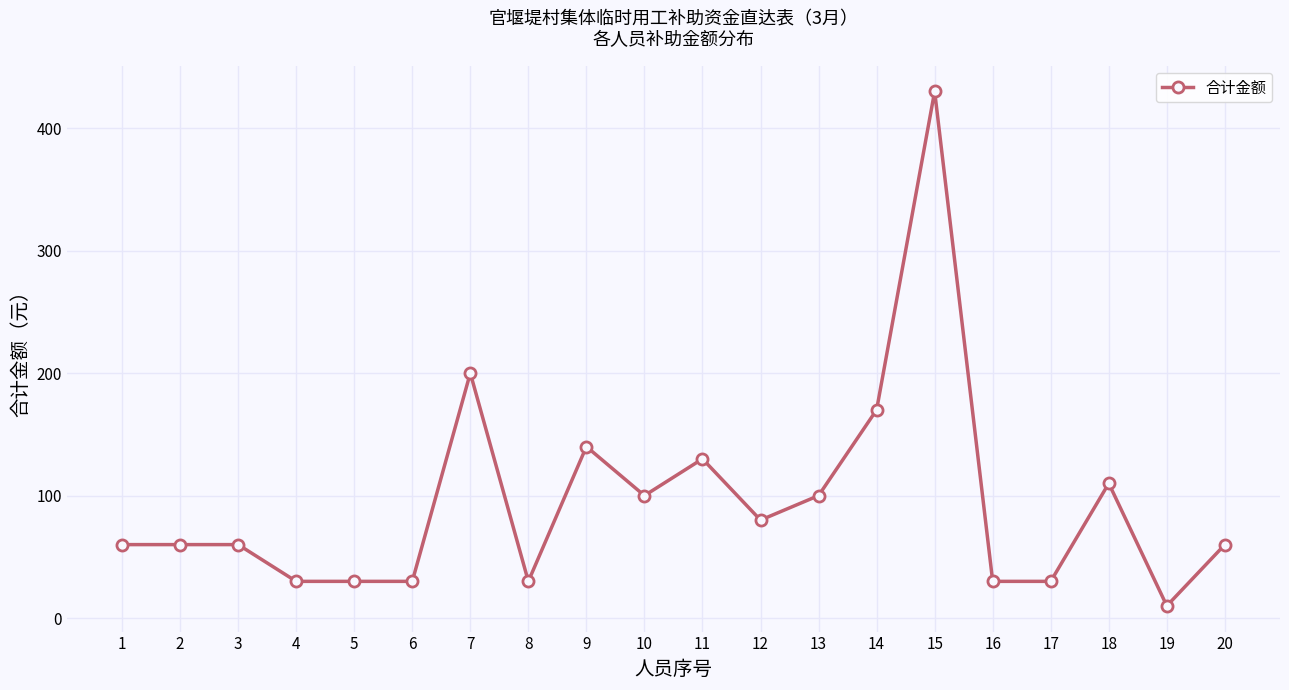

Approximately how many times larger is the value at 13 compared to 1?

1.7